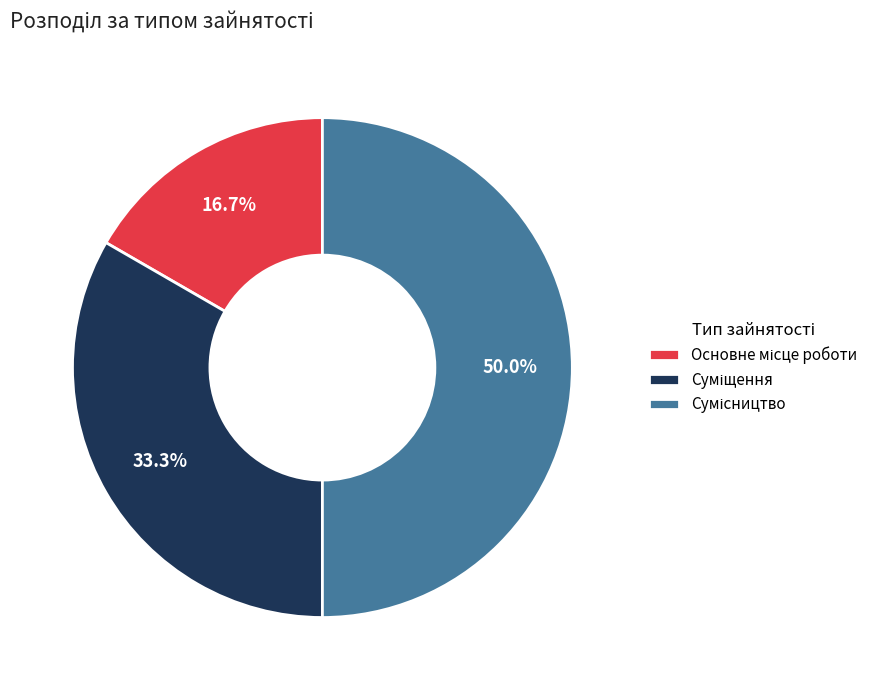

Rank the categories by value from lowest to highest.

Основне місце роботи, Суміщення, Сумісництво